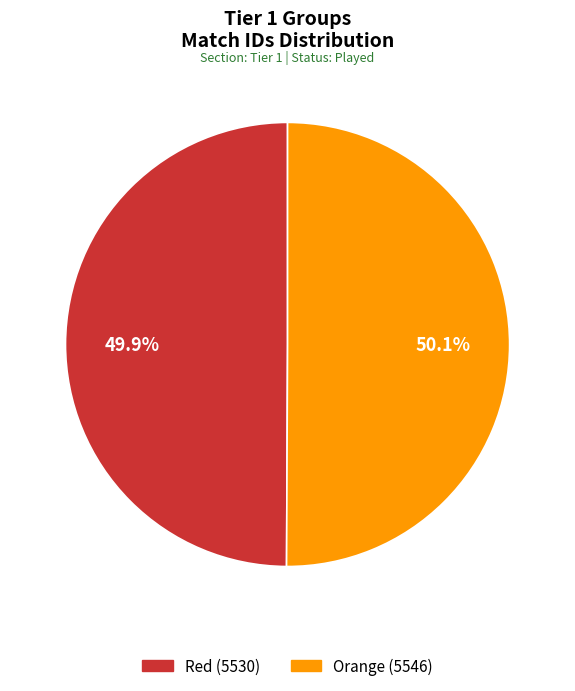

What is the ratio of the value at Red (5530) to the value at Orange (5546)?

1.0